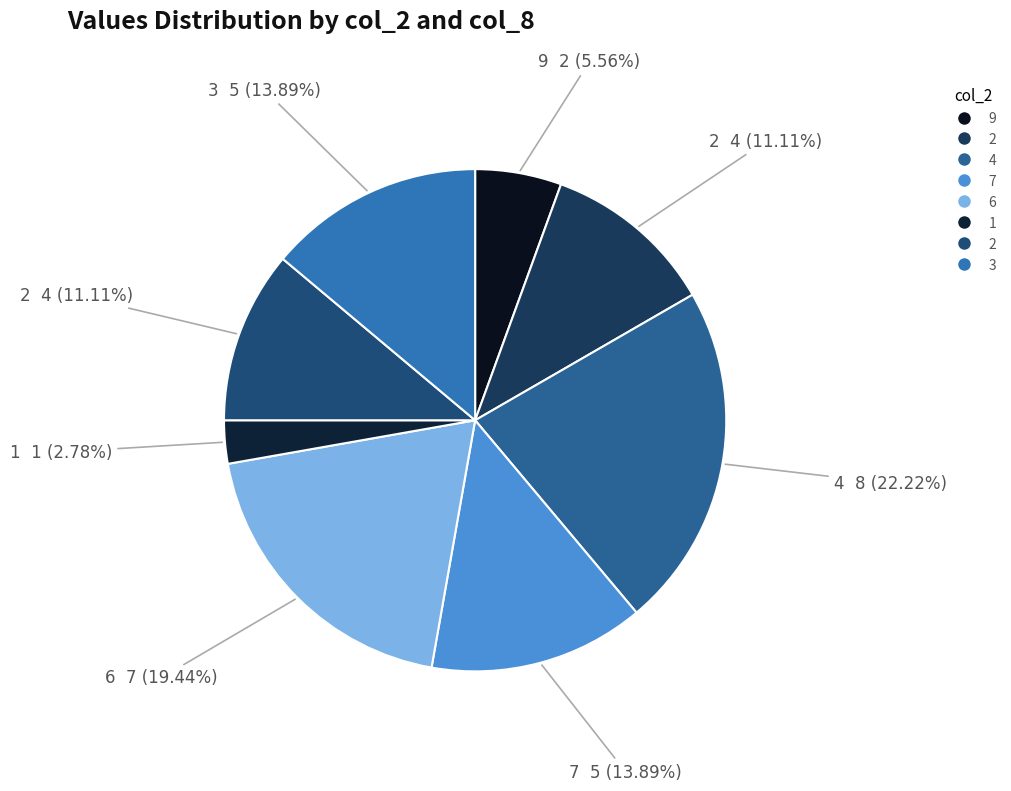

To the nearest percent, what is the average slice percentage?

12%